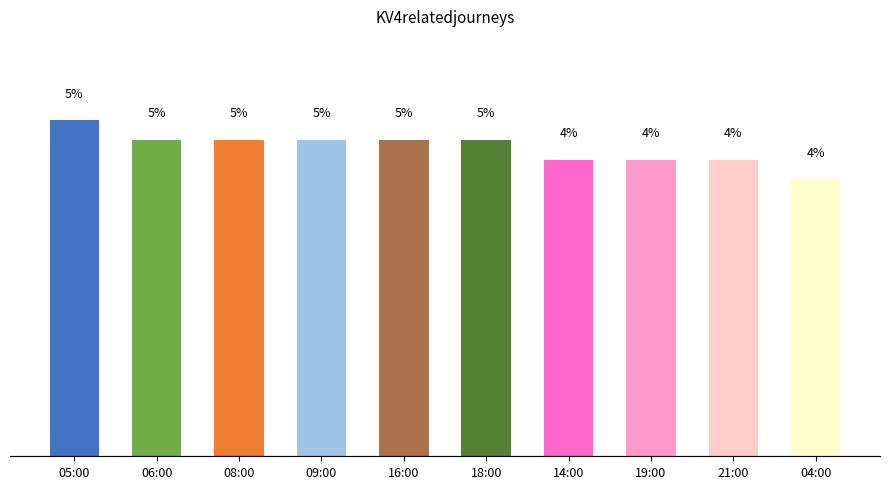

At which label is the value closest to 4?

04:00